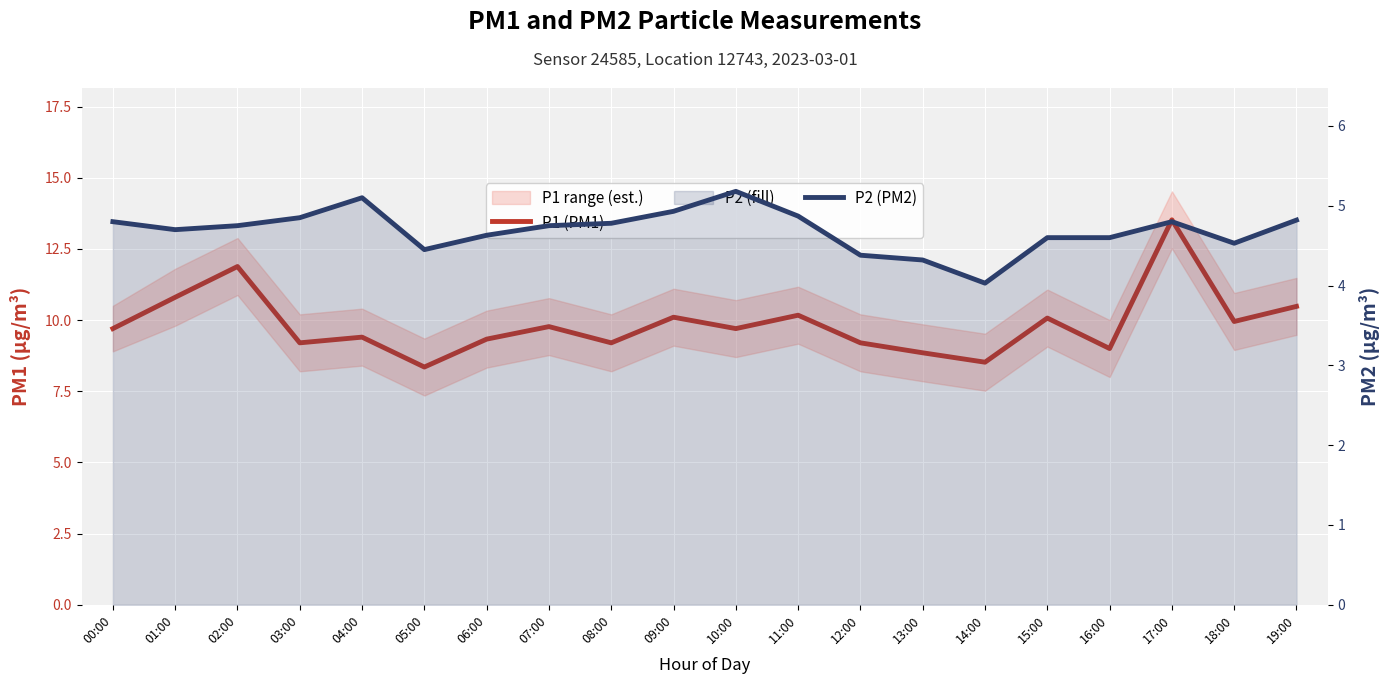

Which label corresponds to the largest value in the chart?

17:00